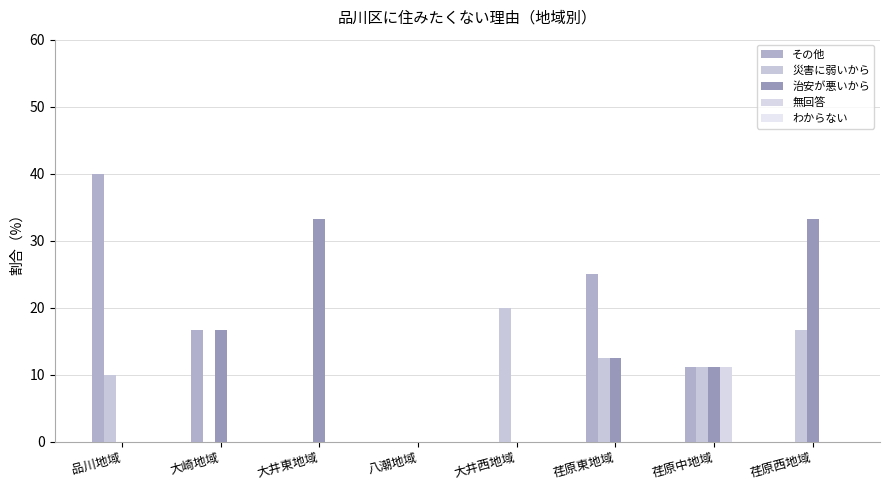

What is the total value across all series at 大井西地域?

20.0